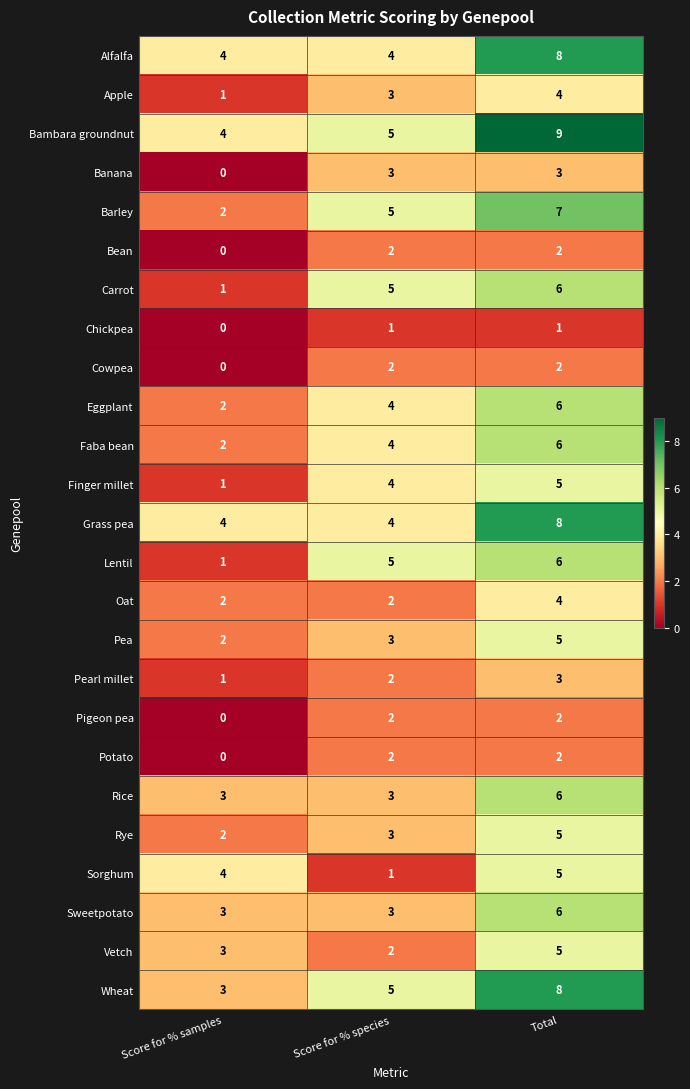

The value of Barley at Total is 7. True or false?

True